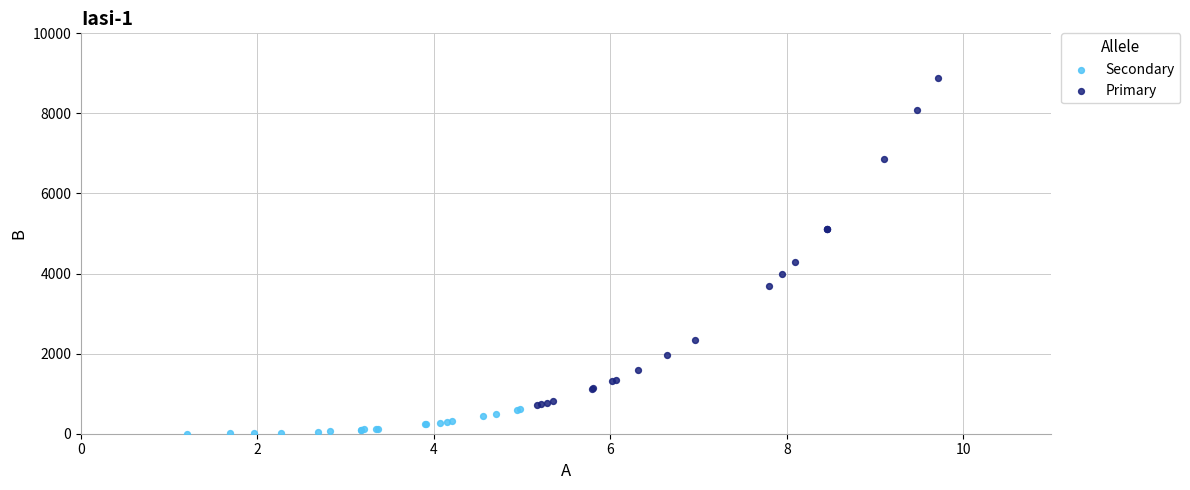

What are all the series names shown in the legend?

Secondary, Primary